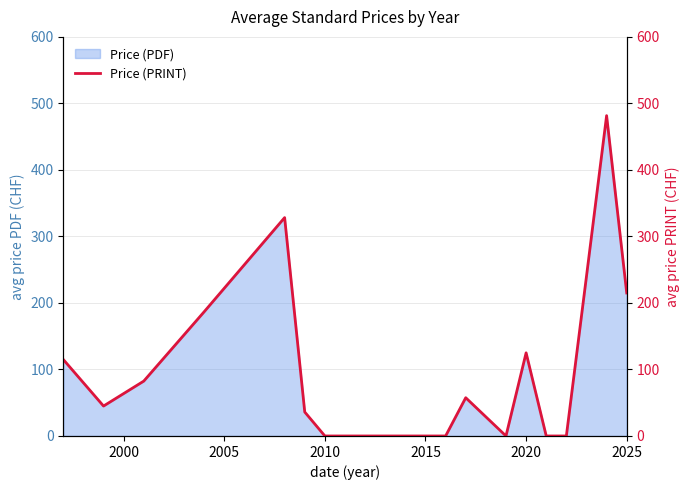

The value of Price (PDF) at 2025 is 381.1. True or false?

False